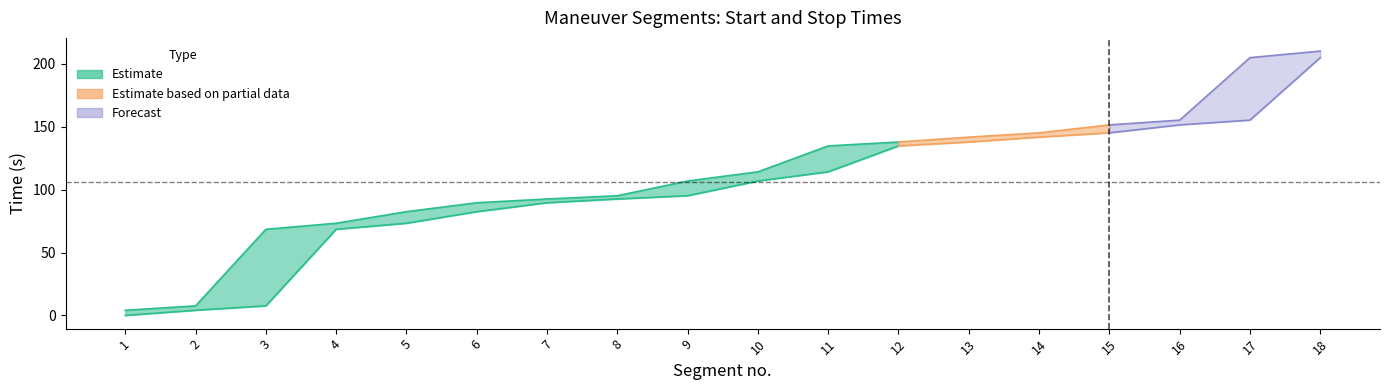

Does the chart have visible grid lines?

No